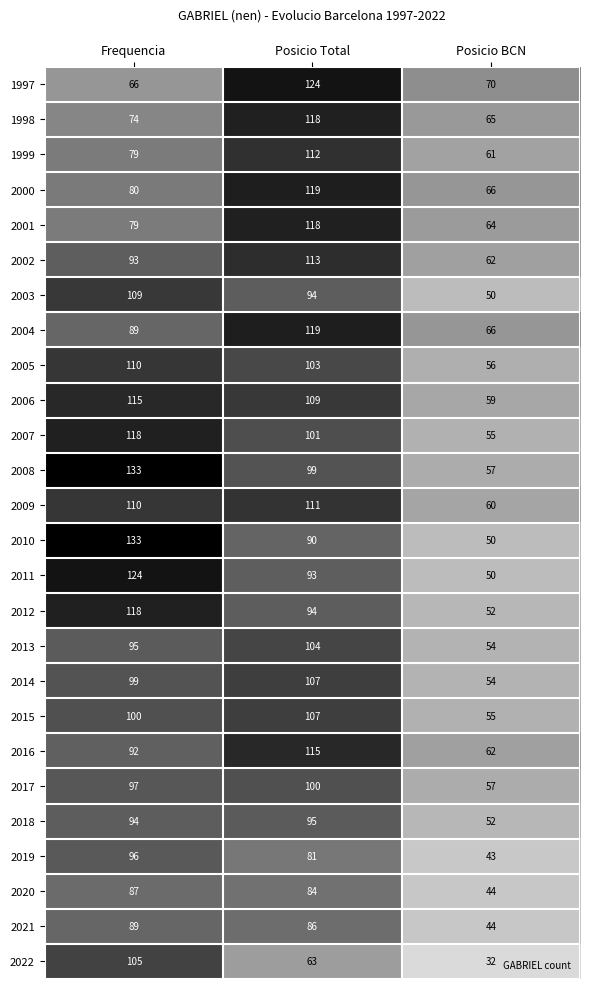

Where is 2011 nearest to the value 87?

Posicio Total